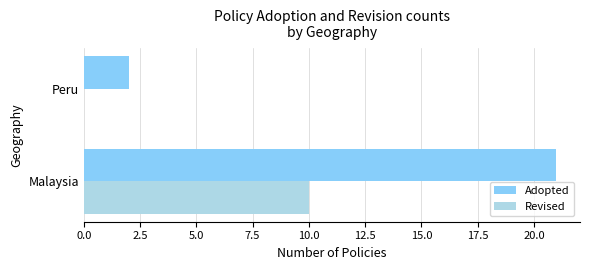

Is it true that Adopted equals 2 at Peru?

True